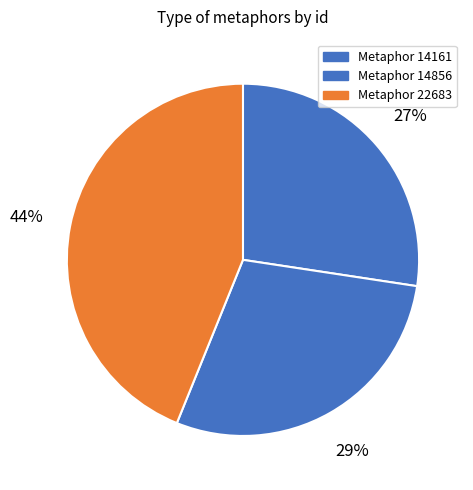

How many slices are in this pie chart?

3